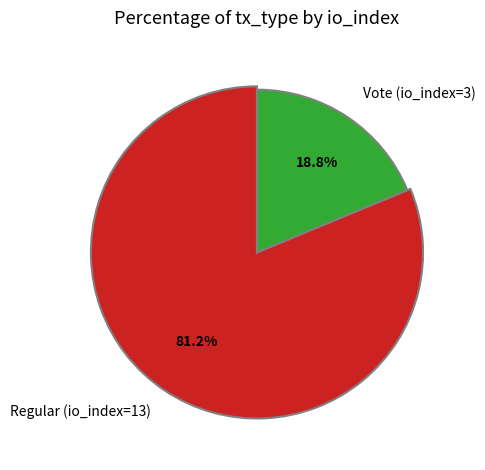

How many segments does this pie chart have?

2